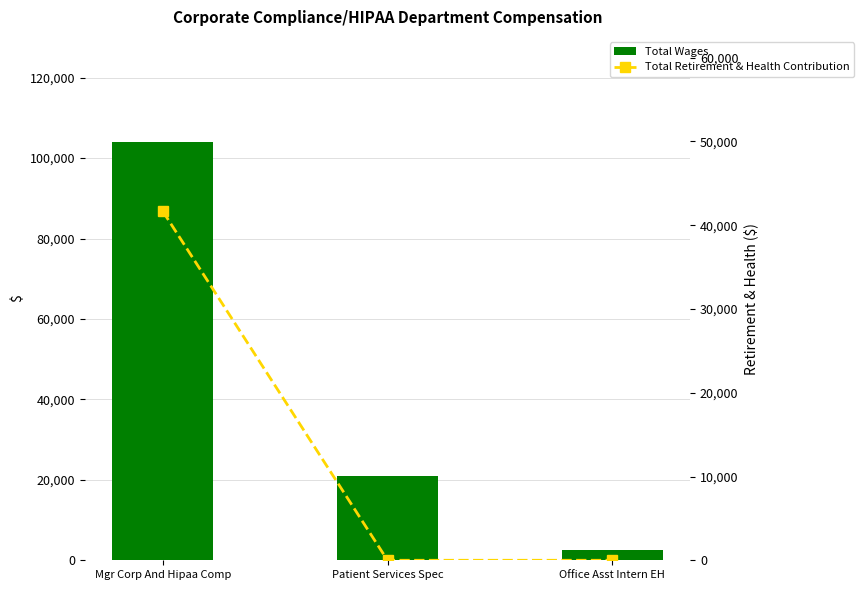

Which series has the widest spread of values?

Total Wages